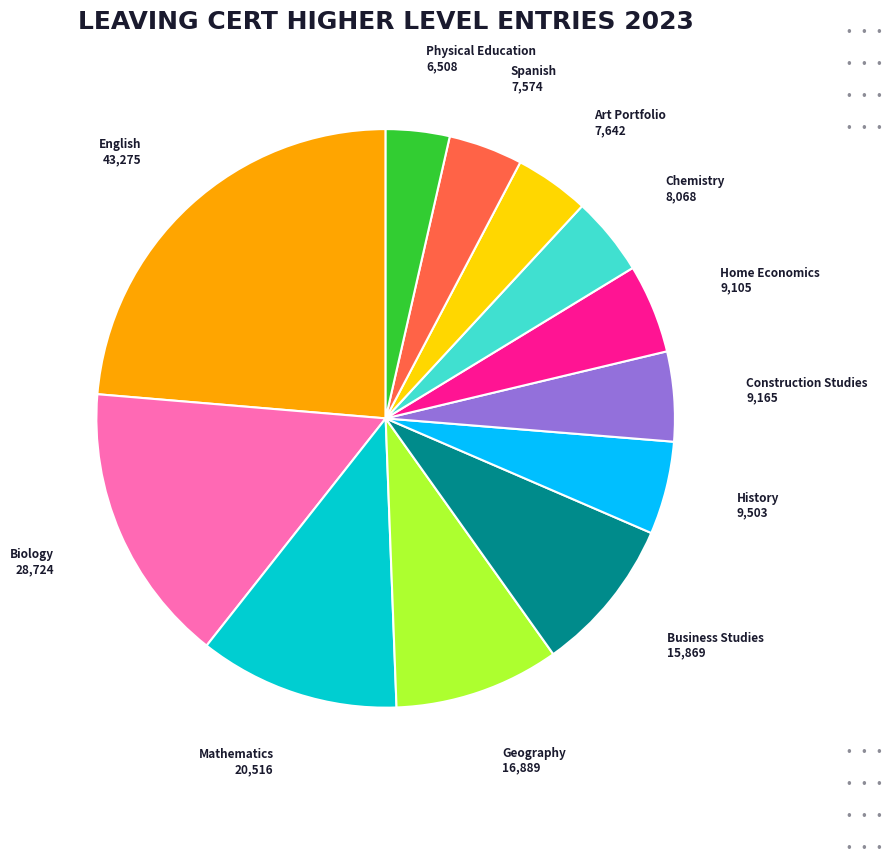

Does any single category account for the majority?

No